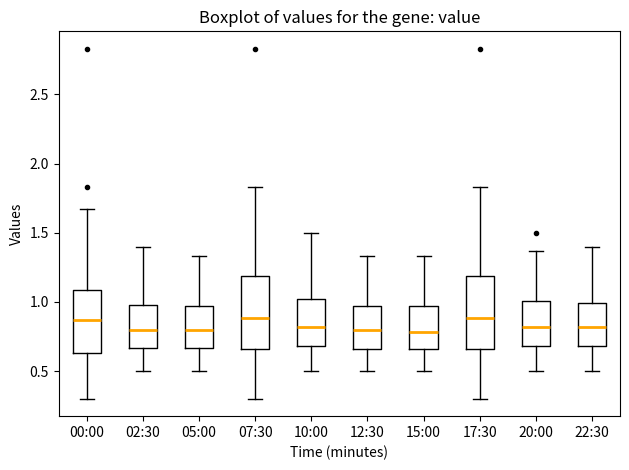

Reading left to right, transcribe this box plot: for each box, give where its median line is, the range the box spans, and where its two whiskers end, as read against the y-axis. The values are not printed on the chart, so give them approximately, as read against the axis.

00:00: median 0.85, box 0.65 to 1.10, whiskers 0.30 to 1.65
02:30: median 0.80, box 0.65 to 1.00, whiskers 0.50 to 1.40
05:00: median 0.80, box 0.65 to 0.95, whiskers 0.50 to 1.35
07:30: median 0.90, box 0.65 to 1.20, whiskers 0.30 to 1.85
10:00: median 0.80, box 0.70 to 1.00, whiskers 0.50 to 1.50
12:30: median 0.80, box 0.65 to 0.95, whiskers 0.50 to 1.35
15:00: median 0.80, box 0.65 to 0.95, whiskers 0.50 to 1.35
17:30: median 0.90, box 0.65 to 1.20, whiskers 0.30 to 1.85
20:00: median 0.80, box 0.70 to 1.00, whiskers 0.50 to 1.35
22:30: median 0.80, box 0.70 to 1.00, whiskers 0.50 to 1.40